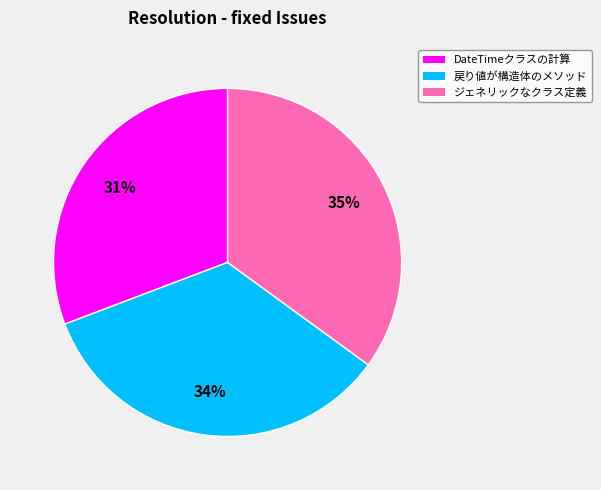

To the nearest percent, what is the difference between the largest and smallest slice percentages?

4%